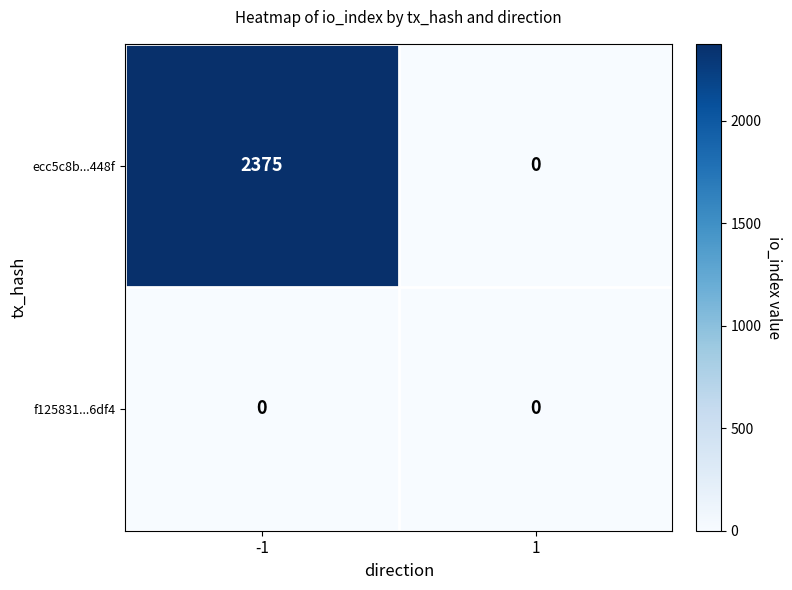

Which series has the widest spread of values?

ecc5c8b...448f